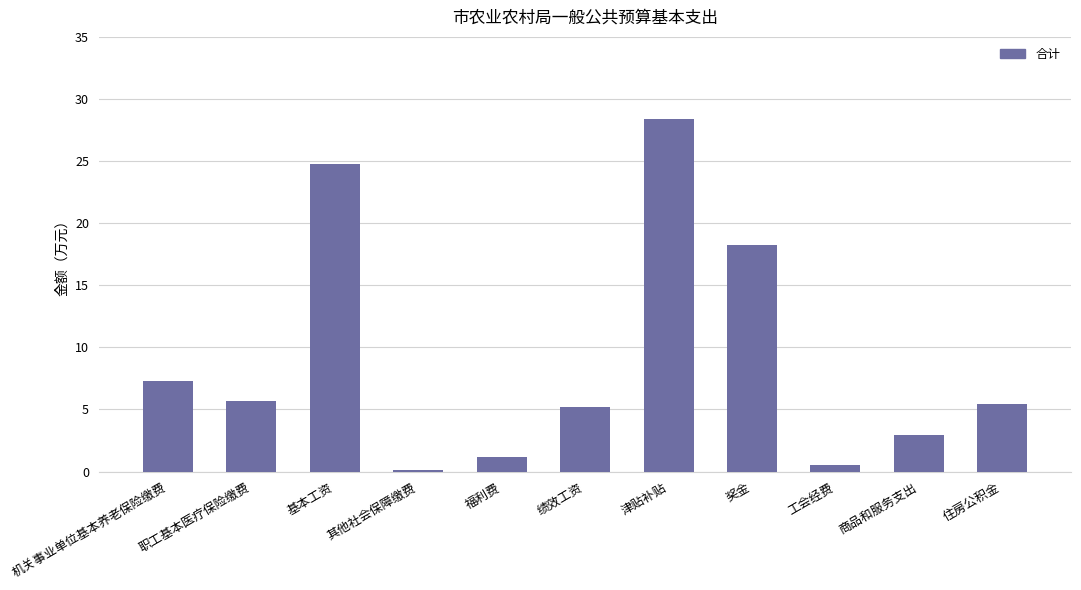

What is the sum of the values at 绩效工资 and 商品和服务支出?

8.2